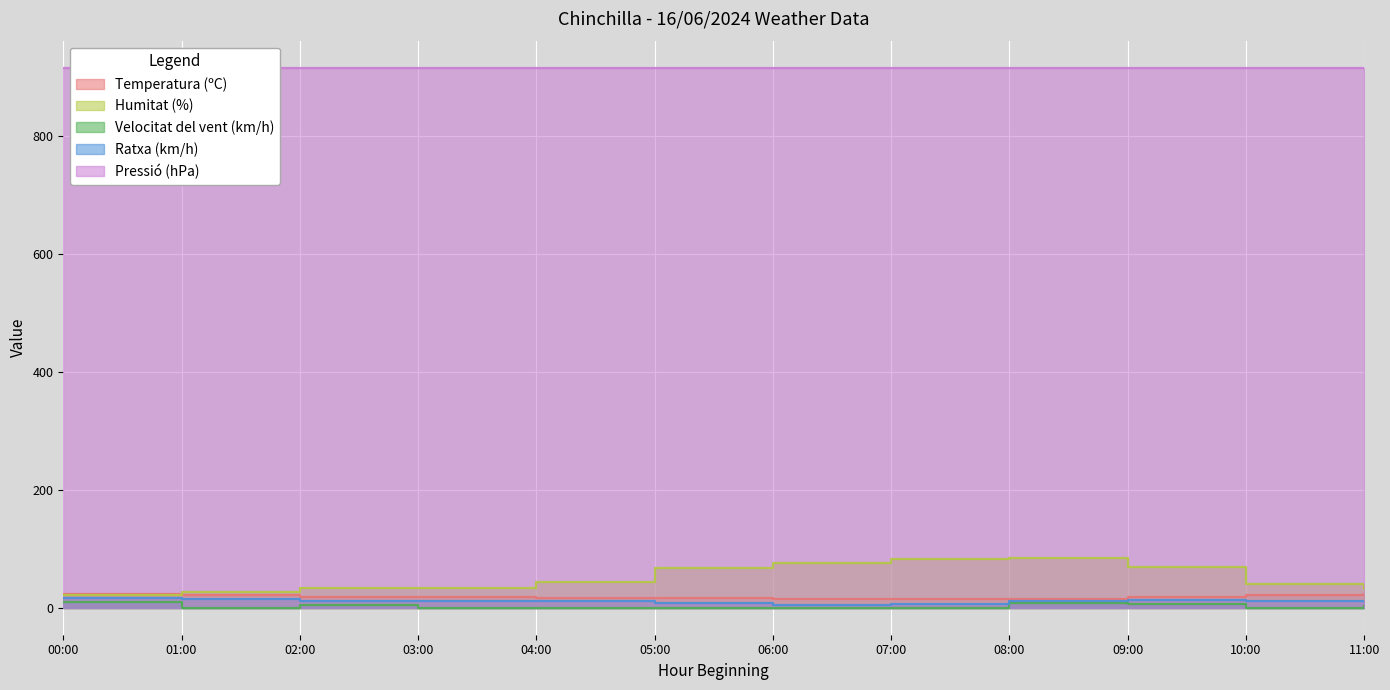

What position from the left is 09:00?

10